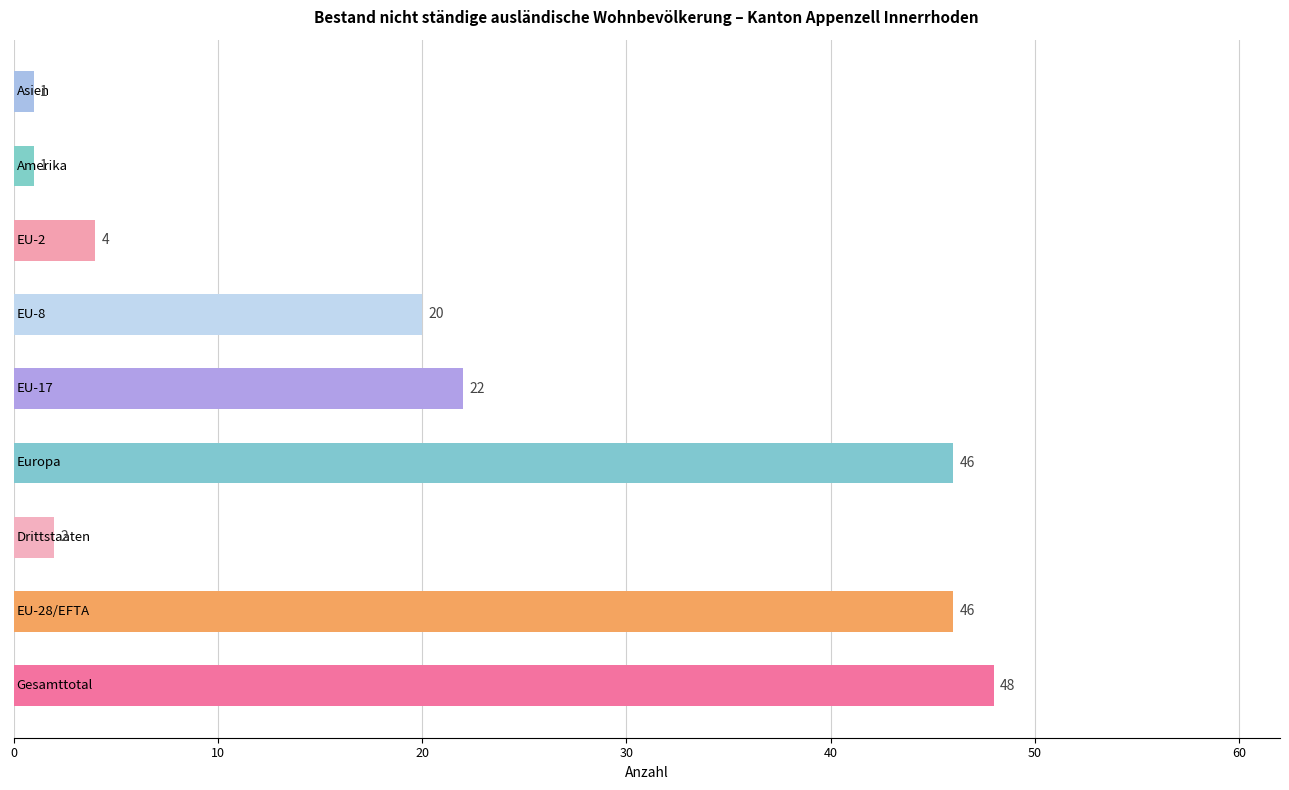

What is the greatest value displayed?

48